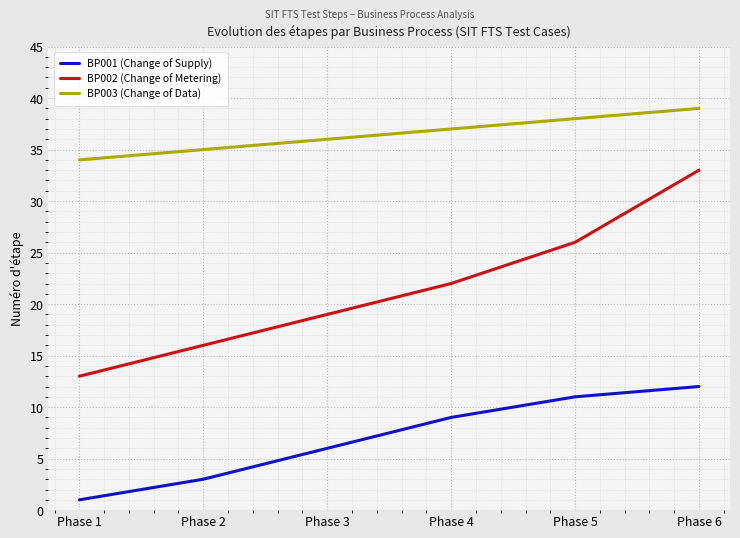

True or false: BP001 (Change of Supply) and BP002 (Change of Metering) intersect in this chart.

False